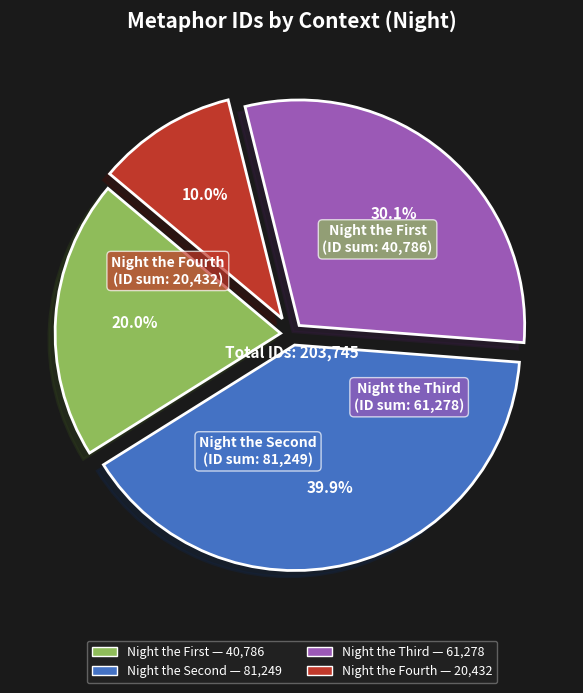

Count the number of slices in the pie.

4